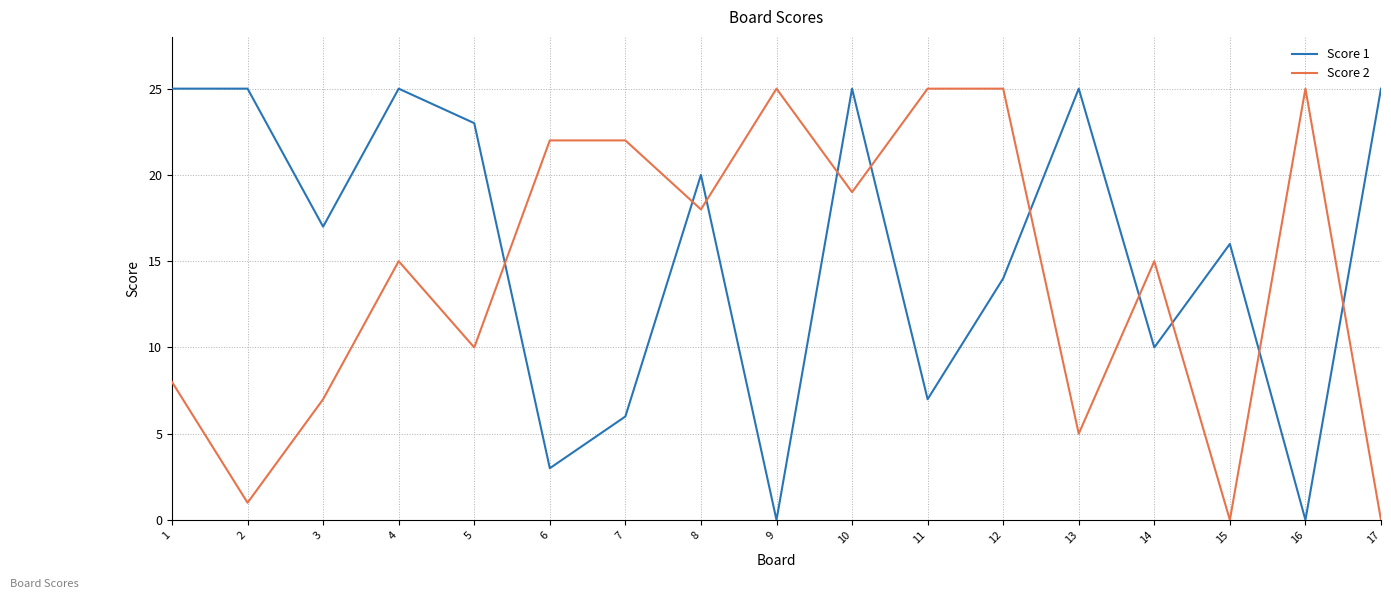

What is the spread (max minus min) of values at 2?

24